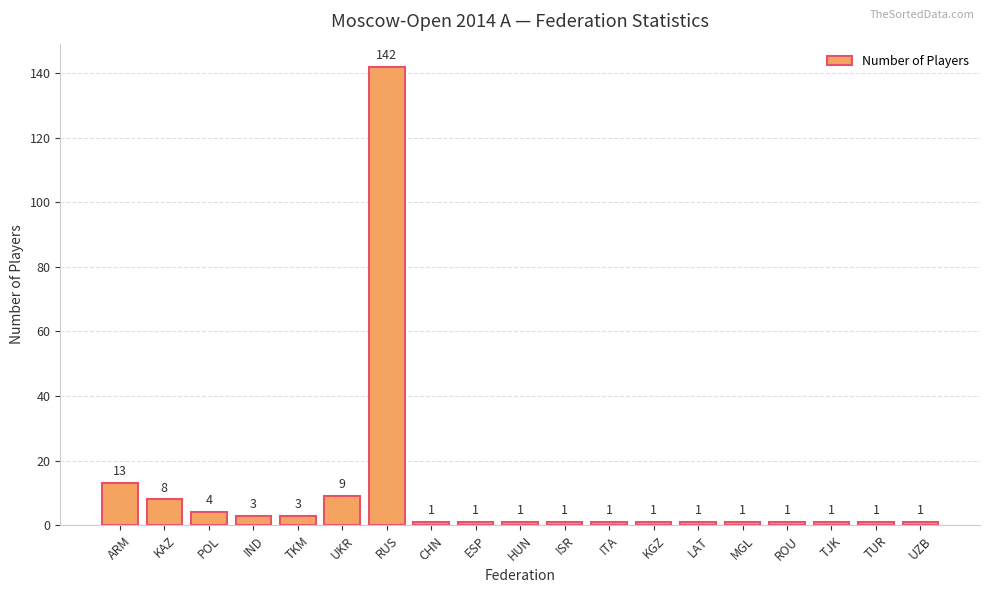

What is the sum of the values at RUS and POL?

146